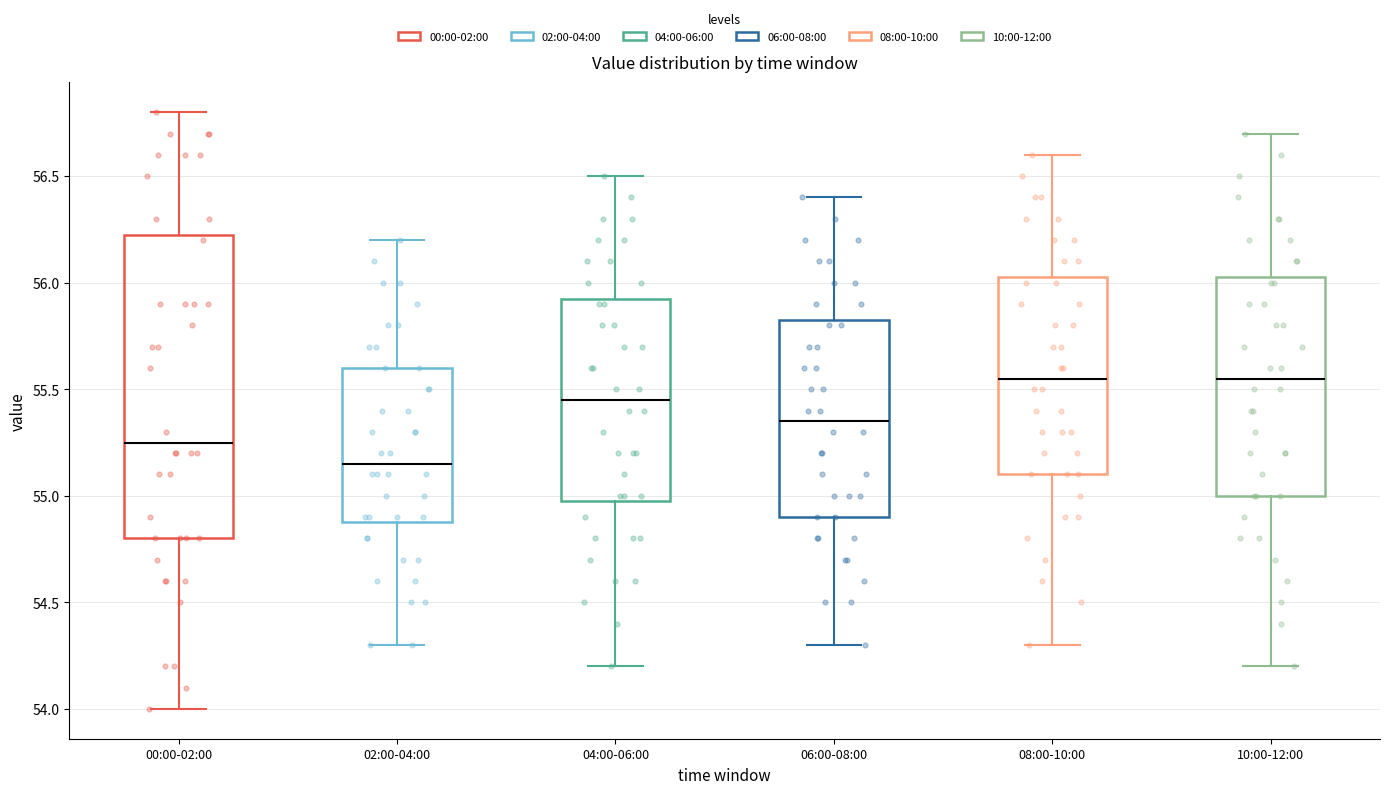

Reading left to right, read every box against the y-axis: the position of its median line, the range the box covers, and the ends of its whiskers. The values are not printed on the chart, so give them approximately, as read against the axis.

00:00-02:00: median 55.25, box 54.80 to 56.25, whiskers 54.00 to 56.80
02:00-04:00: median 55.15, box 54.90 to 55.60, whiskers 54.30 to 56.20
04:00-06:00: median 55.45, box 55.00 to 55.95, whiskers 54.20 to 56.50
06:00-08:00: median 55.35, box 54.90 to 55.85, whiskers 54.30 to 56.40
08:00-10:00: median 55.55, box 55.10 to 56.05, whiskers 54.30 to 56.60
10:00-12:00: median 55.55, box 55.00 to 56.05, whiskers 54.20 to 56.70